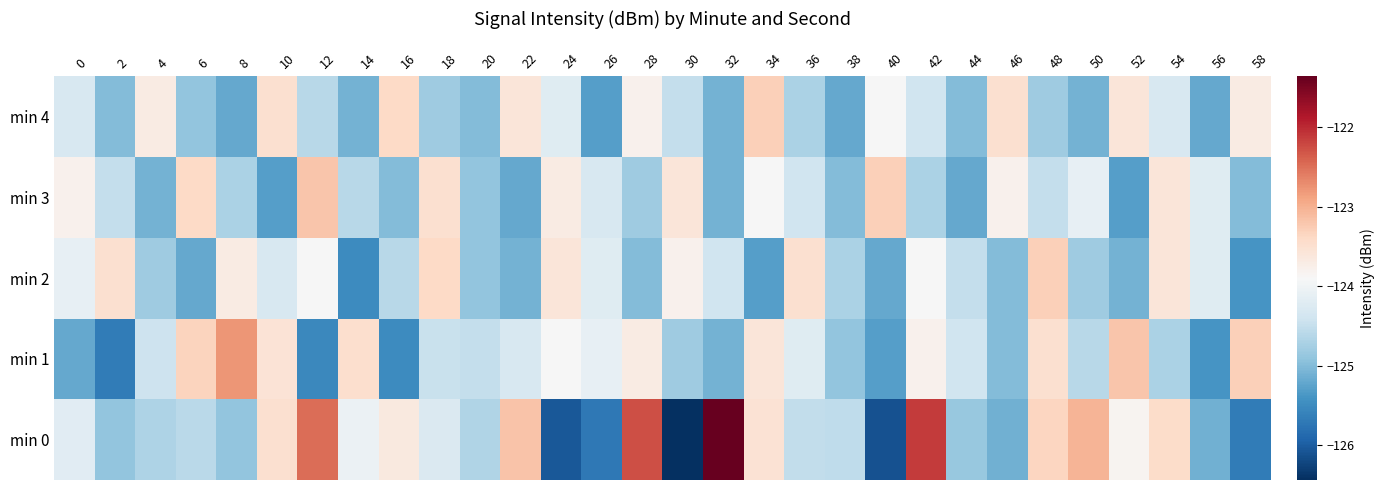

Between 2 and 50, which is larger?

50